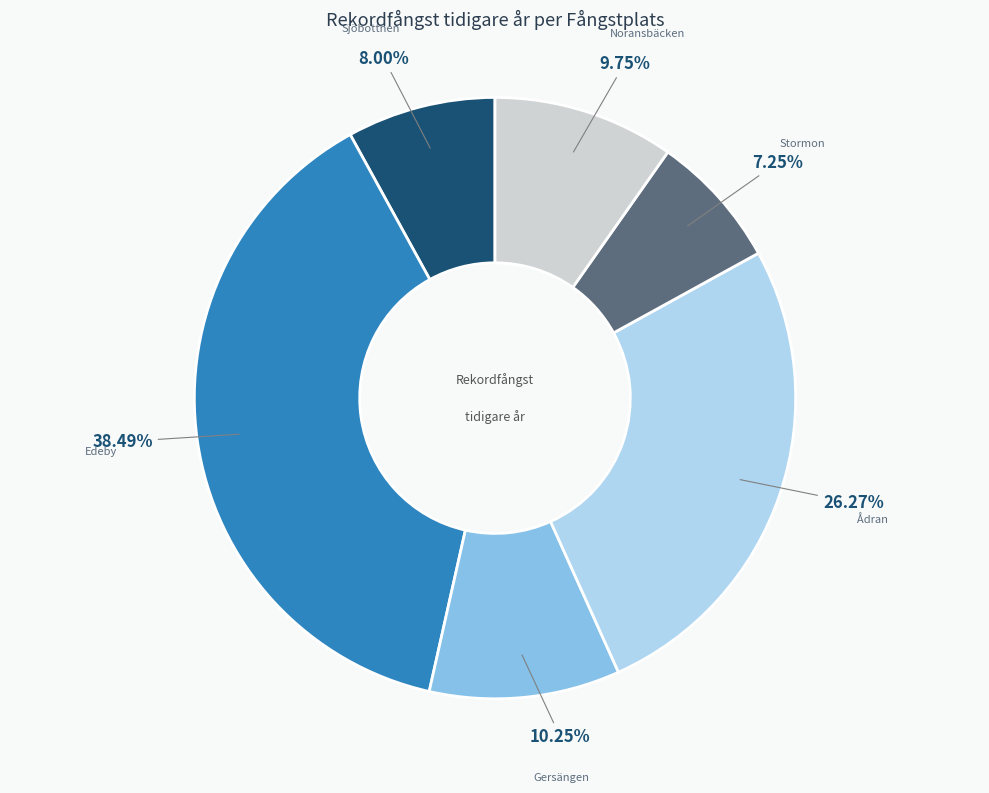

To the nearest percent, what is the difference between the largest and smallest slice percentages?

31%